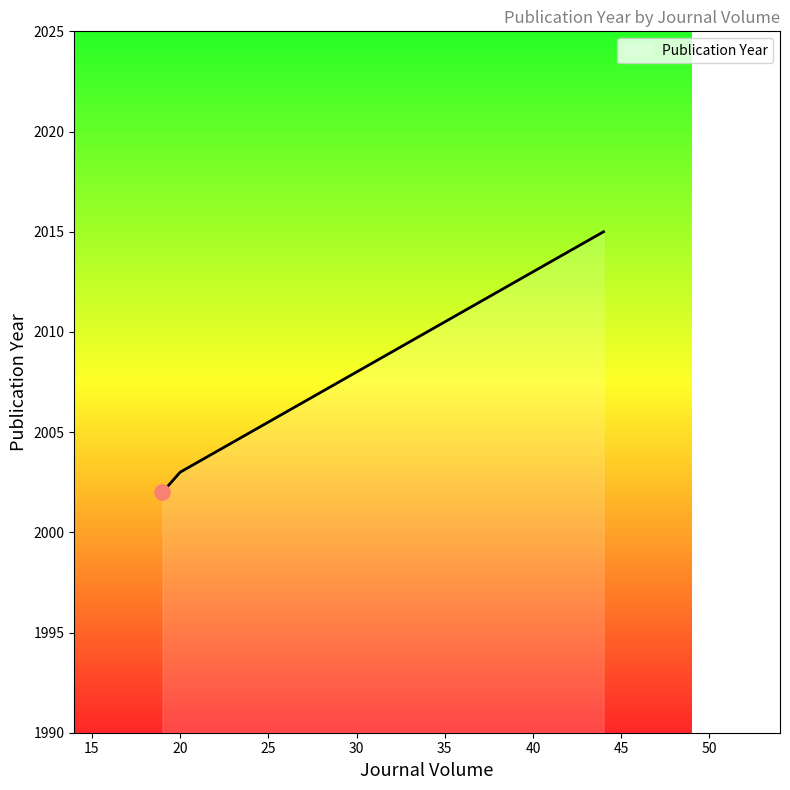

What is the maximum value shown in the chart?

2015